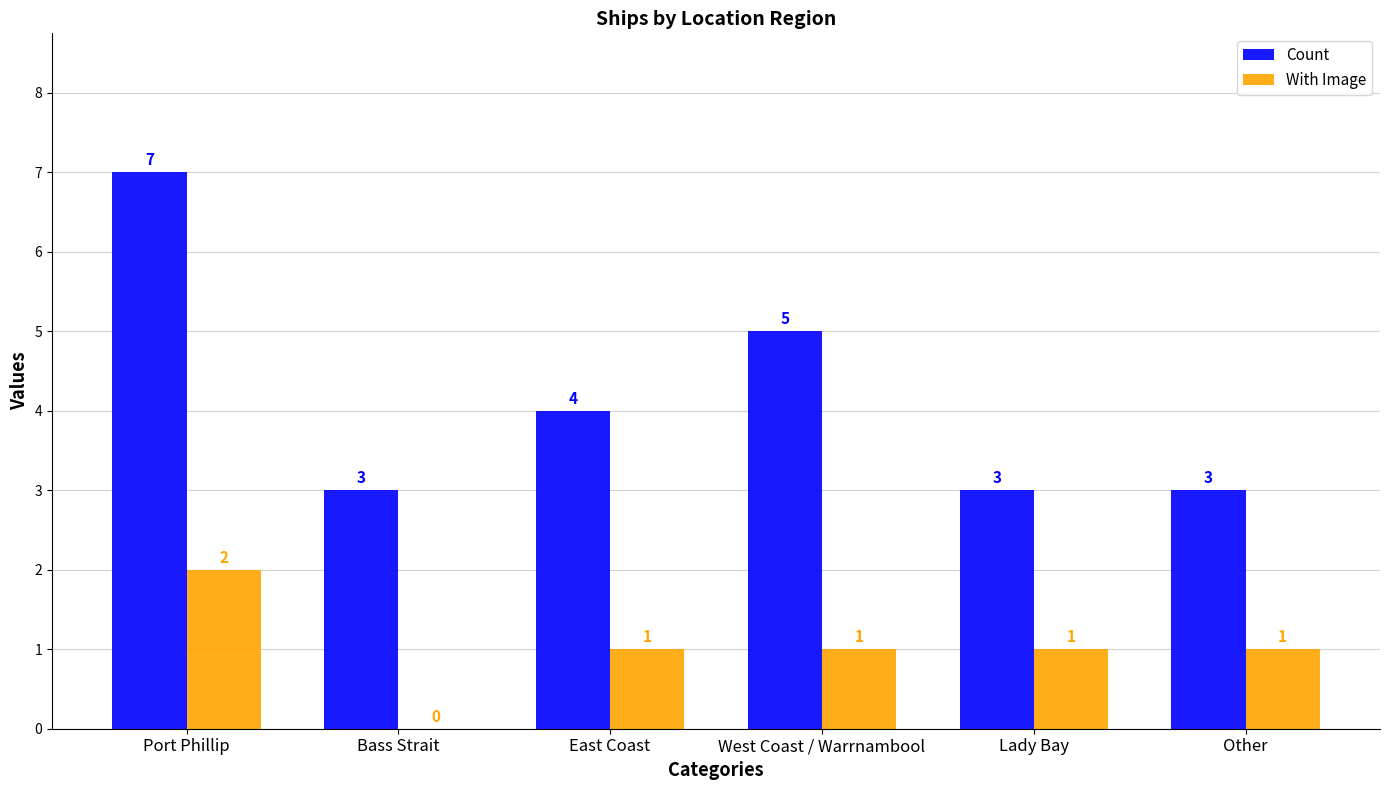

How many categories are shown in the chart?

6